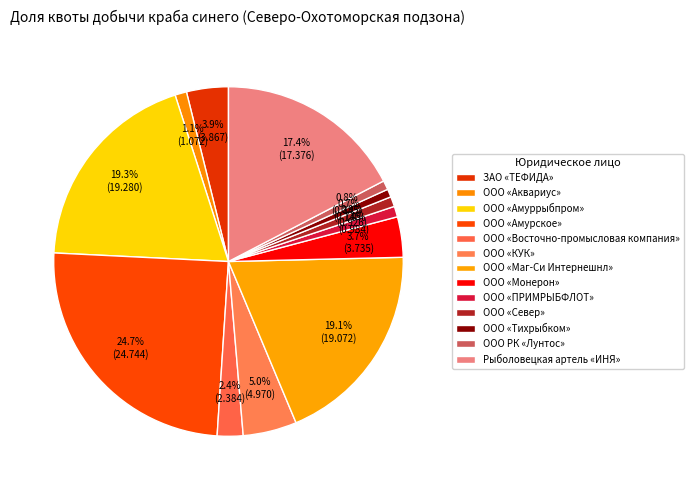

Count the number of slices in the pie.

13